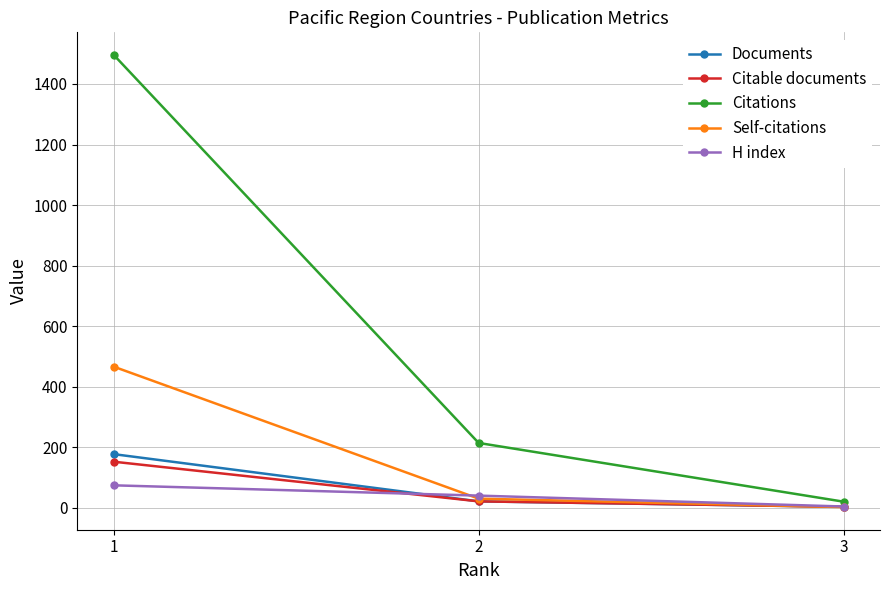

What is the sum of all H index values?

118